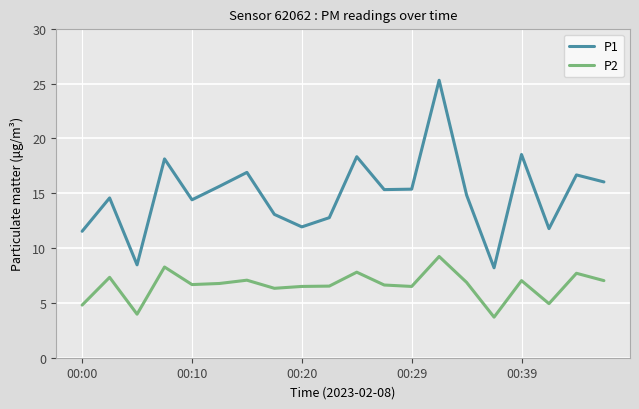

Which series has the largest total across all categories?

P1